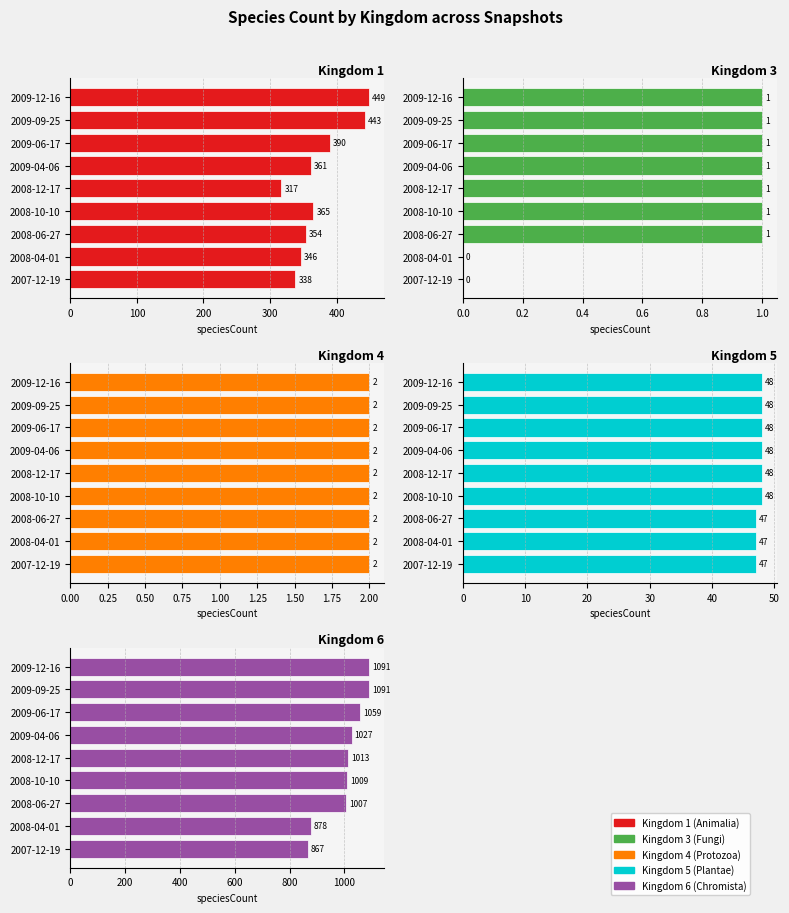

At how many categories does at least one series exceed 171?

9